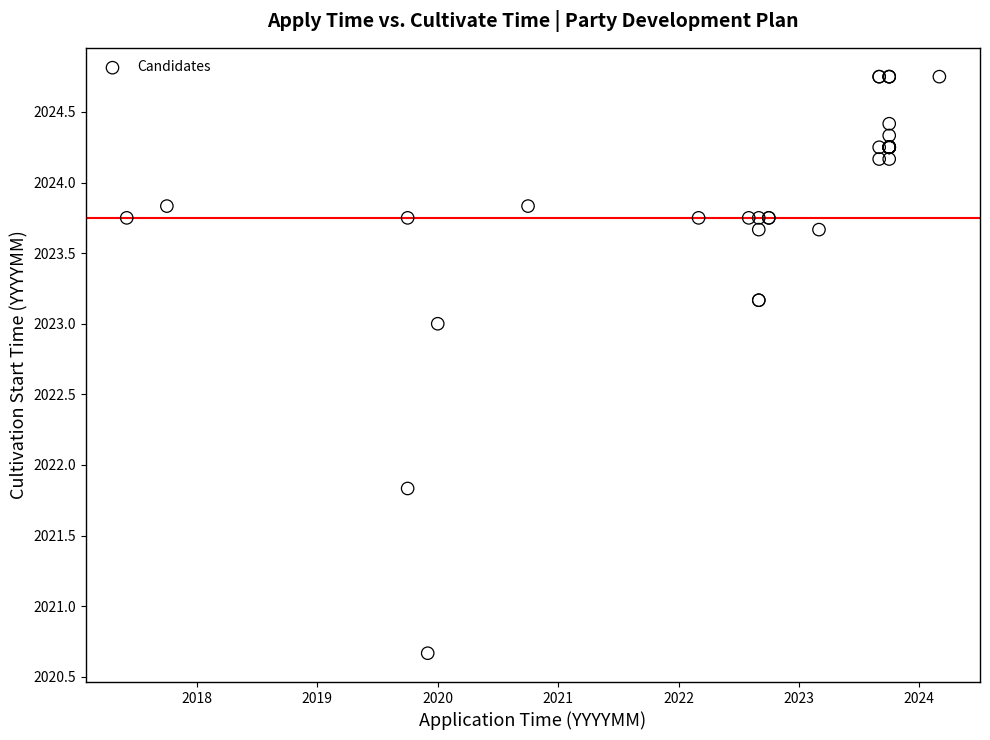

What Y value in the scatter plot is closest to 2022?

2021.8